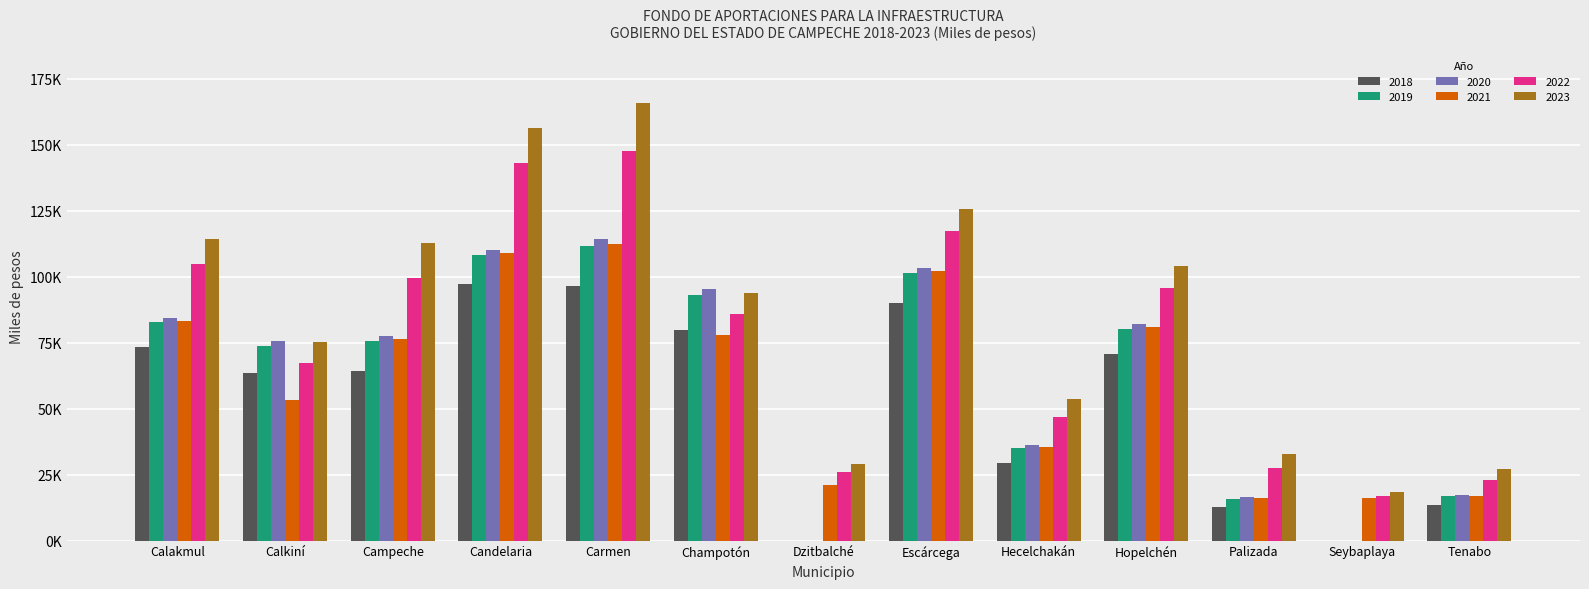

Reading left to right, transcribe all the data shown in this chart.

2018: Calakmul=73364	Calkiní=63376	Campeche=64111	Candelaria=97127	Carmen=96335	Champotón=79608	Dzitbalché=0	Escárcega=90019	Hecelchakán=29319	Hopelchén=70560	Palizada=12848	Seybaplaya=0	Tenabo=13598
2019: Calakmul=82716	Calkiní=73778	Campeche=75507	Candelaria=108273	Carmen=111526	Champotón=92945	Dzitbalché=0	Escárcega=101356	Hecelchakán=35137	Hopelchén=80325	Palizada=15951	Seybaplaya=0	Tenabo=16884
2020: Calakmul=84286	Calkiní=75524	Campeche=77420	Candelaria=110145	Carmen=114077	Champotón=95185	Dzitbalché=0	Escárcega=103260	Hecelchakán=36114	Hopelchén=81965	Palizada=16473	Seybaplaya=0	Tenabo=17436
2021: Calakmul=83293	Calkiní=53196	Campeche=76211	Candelaria=108962	Carmen=112464	Champotón=77747	Dzitbalché=21224	Escárcega=102056	Hecelchakán=35497	Hopelchén=80928	Palizada=16143	Seybaplaya=16022	Tenabo=17087
2022: Calakmul=104735	Calkiní=67150	Campeche=99513	Candelaria=143039	Carmen=147587	Champotón=85827	Dzitbalché=26088	Escárcega=117264	Hecelchakán=46681	Hopelchén=95609	Palizada=27343	Seybaplaya=16795	Tenabo=23035
2023: Calakmul=114356	Calkiní=75077	Campeche=112913	Candelaria=156106	Carmen=165586	Champotón=93917	Dzitbalché=29167	Escárcega=125568	Hecelchakán=53650	Hopelchén=103936	Palizada=32916	Seybaplaya=18378	Tenabo=27156